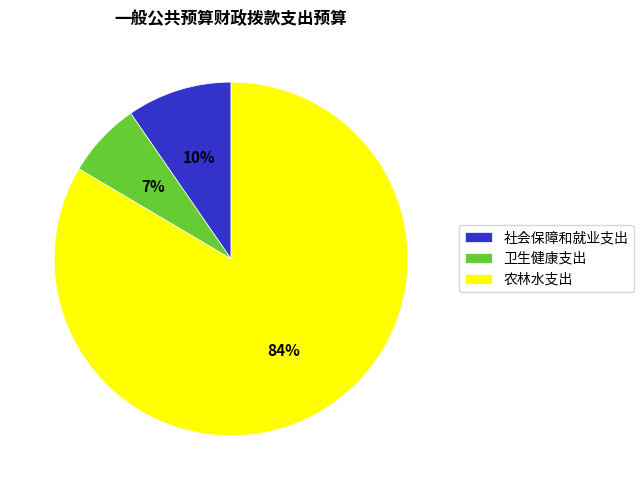

Is it true that 卫生健康支出 is 7% of the pie?

True